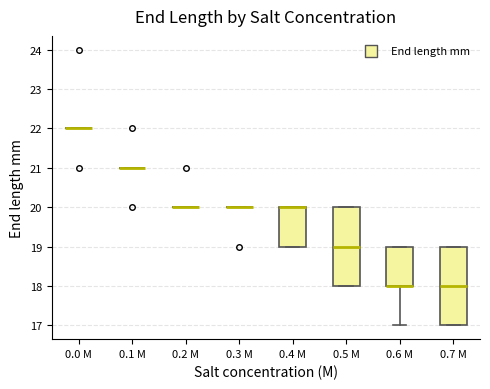

Reading left to right, read every box against the y-axis: the position of its median line, the range the box covers, and the ends of its whiskers. The values are not printed on the chart, so give them approximately, as read against the axis.

0.0 M: box collapsed to a line at 22, whiskers 22 to 22
0.1 M: box collapsed to a line at 21, whiskers 21 to 21
0.2 M: box collapsed to a line at 20, whiskers 20 to 20
0.3 M: box collapsed to a line at 20, whiskers 20 to 20
0.4 M: median 20 (drawn on the box's upper edge), box 19 to 20, whiskers 19 to 20
0.5 M: median 19, box 18 to 20, whiskers 18 to 20
0.6 M: median 18 (drawn on the box's lower edge), box 18 to 19, whiskers 17 to 19
0.7 M: median 18, box 17 to 19, whiskers 17 to 19